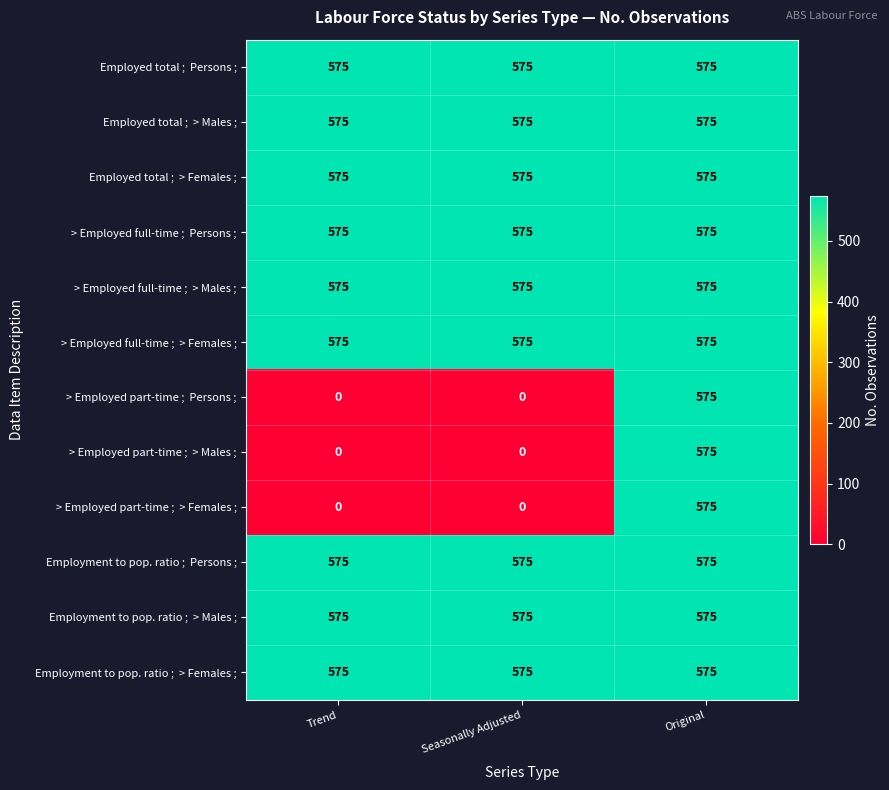

What is the total value across all series at Trend?

5175